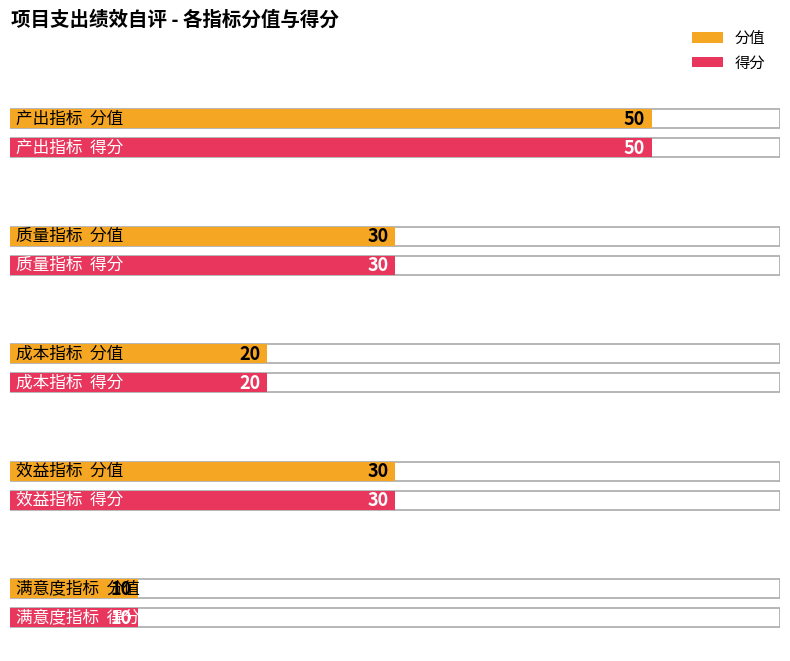

Reading left to right, list all the values displayed in this chart.

分值: 50	30	20	30	10
得分: 50	30	20	30	10